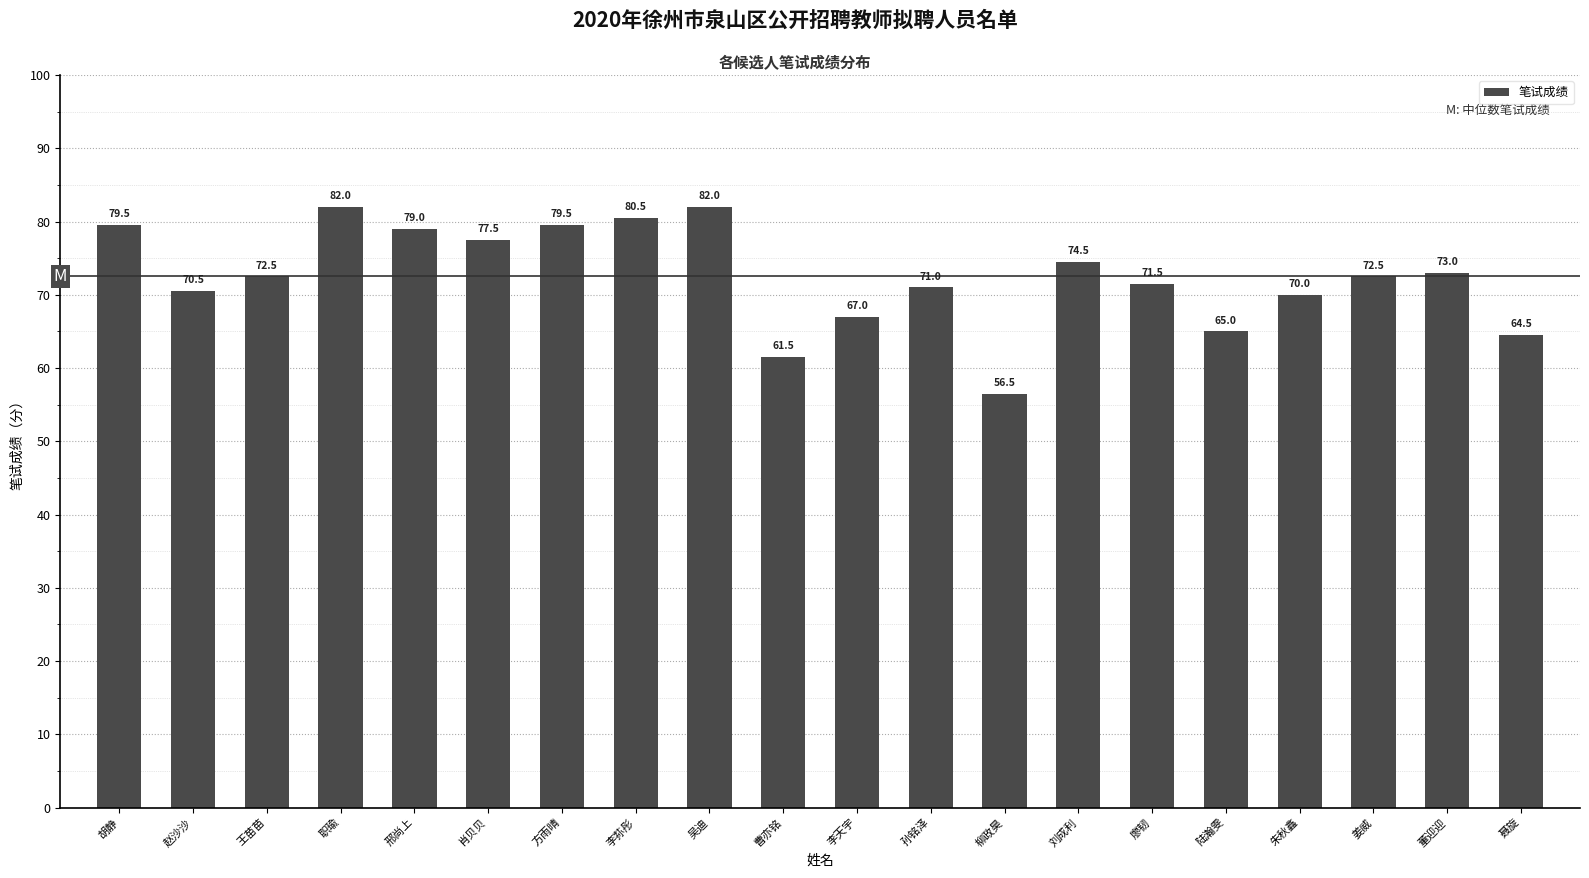

What is the average value?

72.5